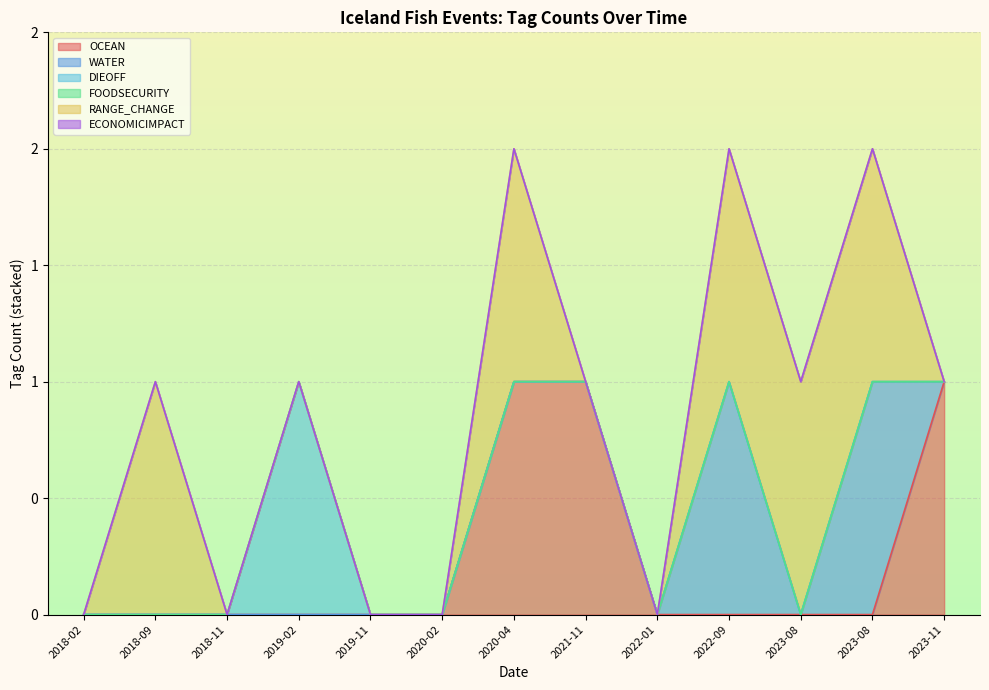

Which category has the highest value across all series?

2023-11-02